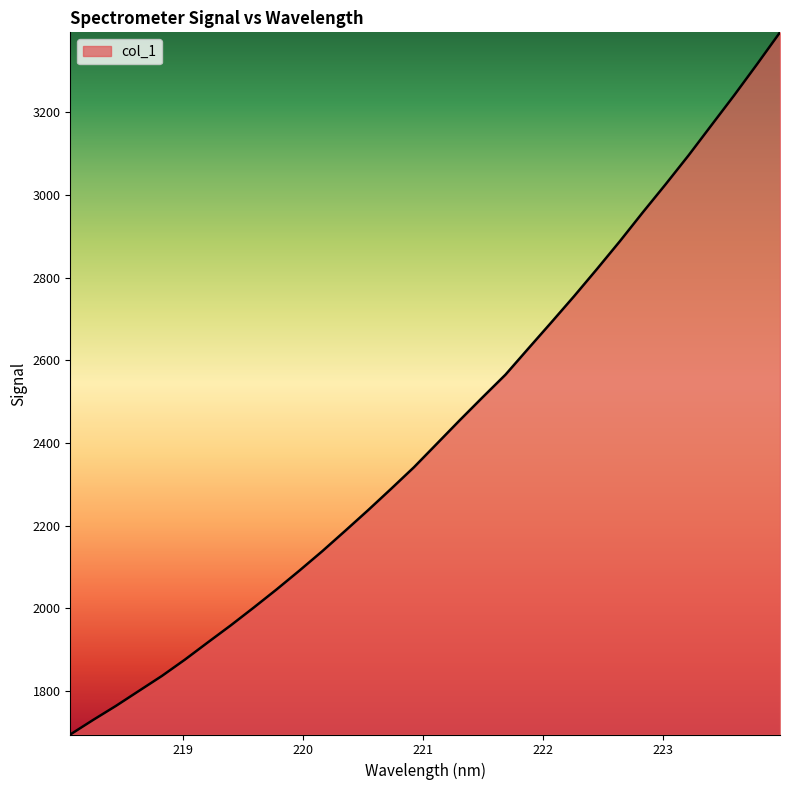

What is the maximum value shown in the chart?

3393.2